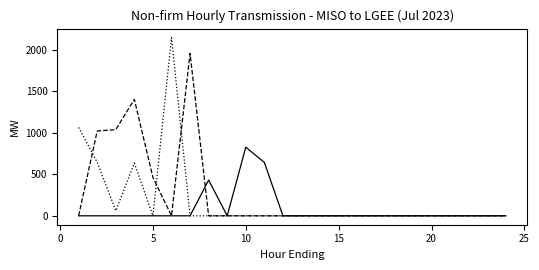

Does the chart have visible grid lines?

No